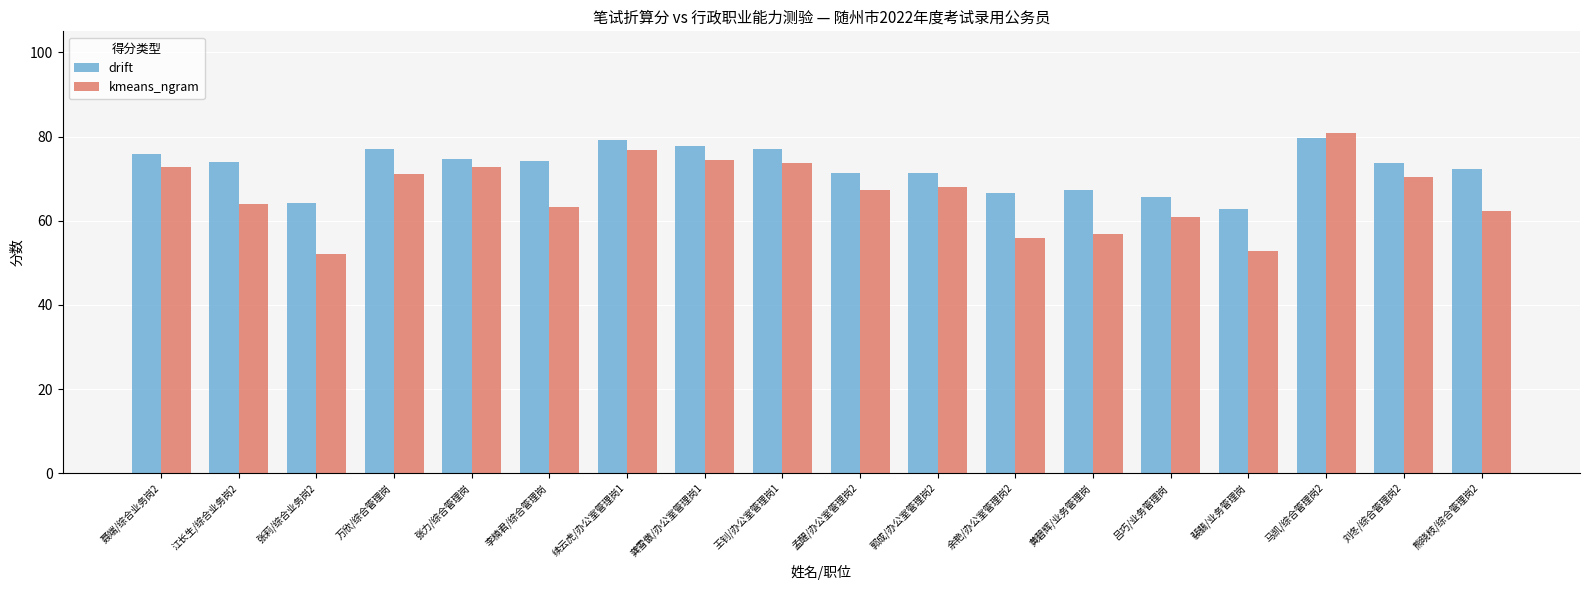

What is the maximum value shown in the chart?

80.8